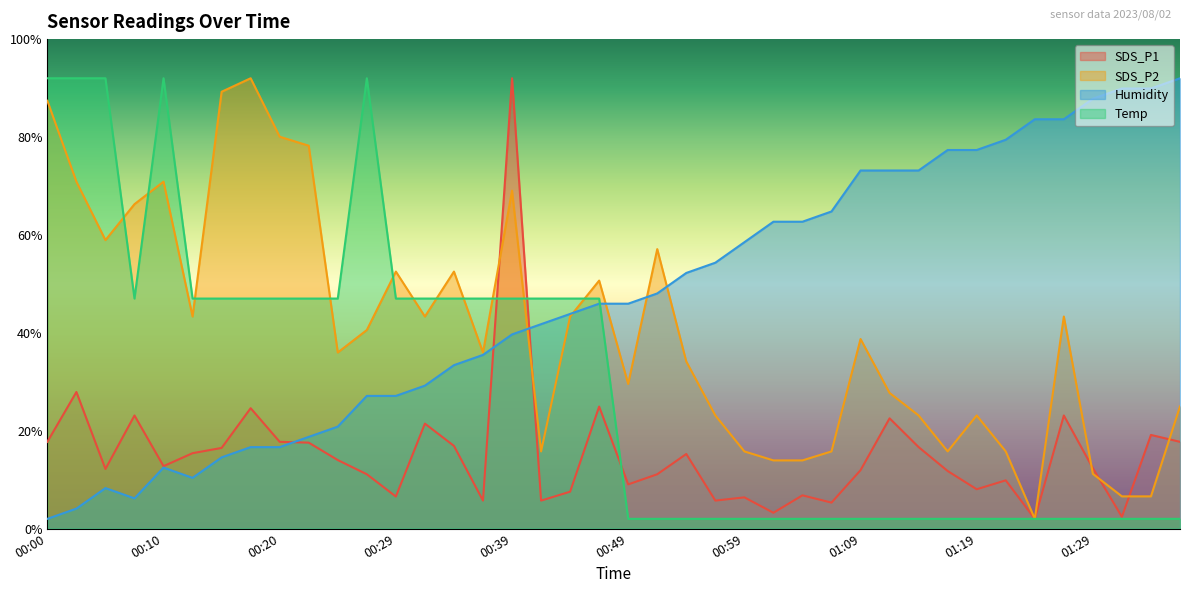

True or false: SDS_P2 has more than 0 points higher than both neighbors.

True